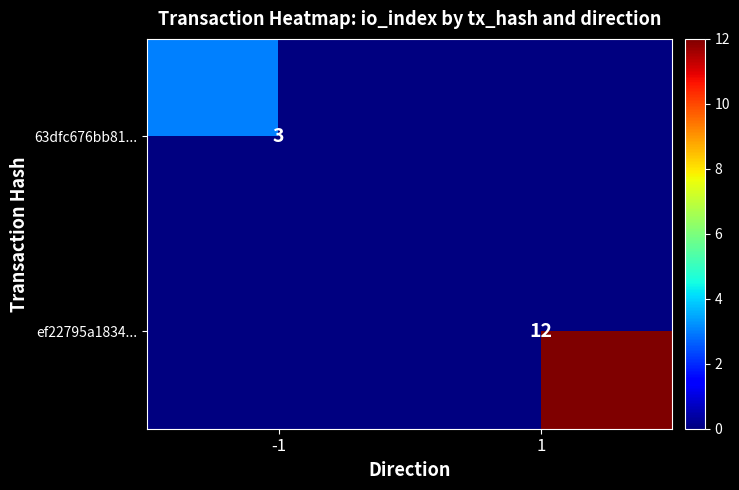

Is it true that ef22795a1834... equals 12 at 1?

True